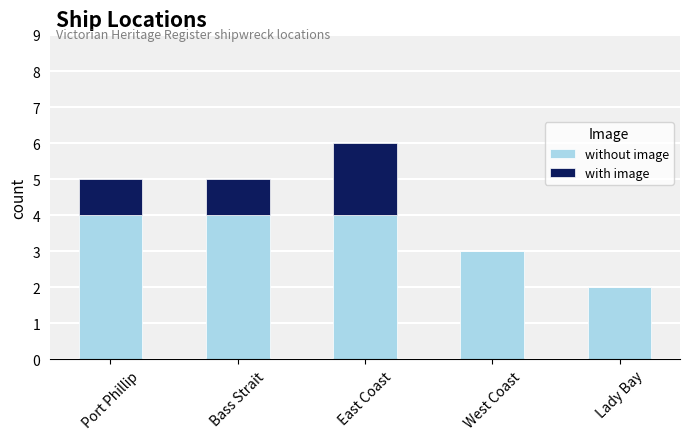

At which category is the sum across all series the highest?

East Coast